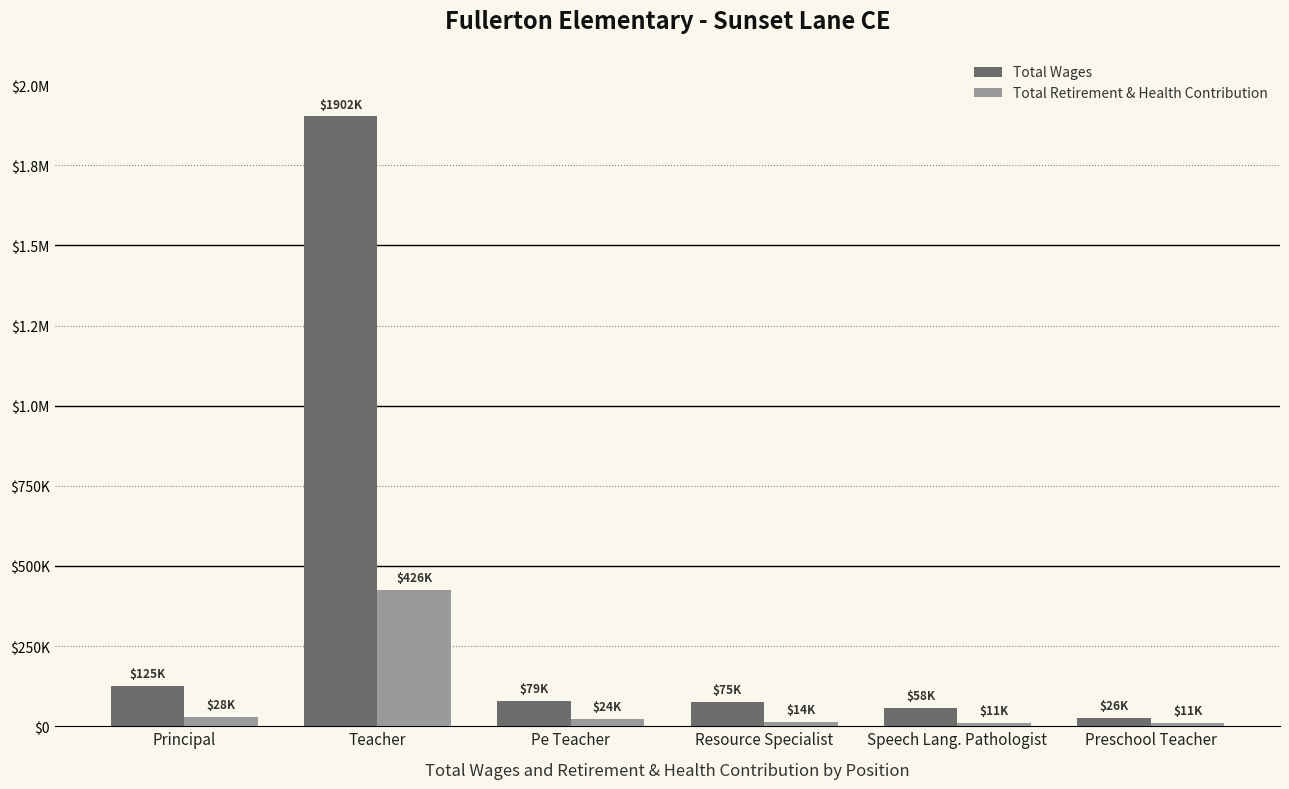

Are the bars horizontal?

No